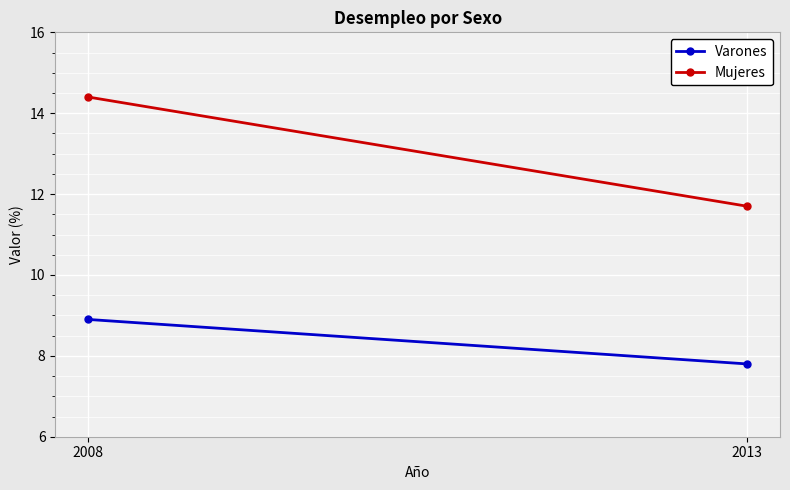

How many values in the Mujeres series are below 14?

1